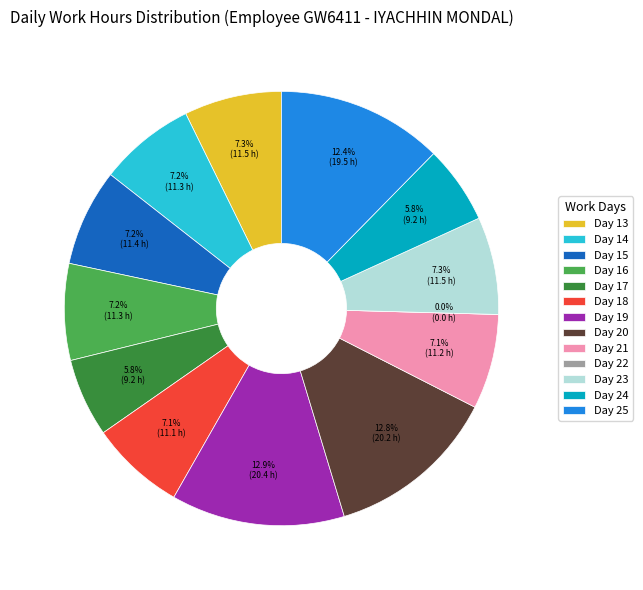

What portion of the pie excludes Day 21?

92.9%